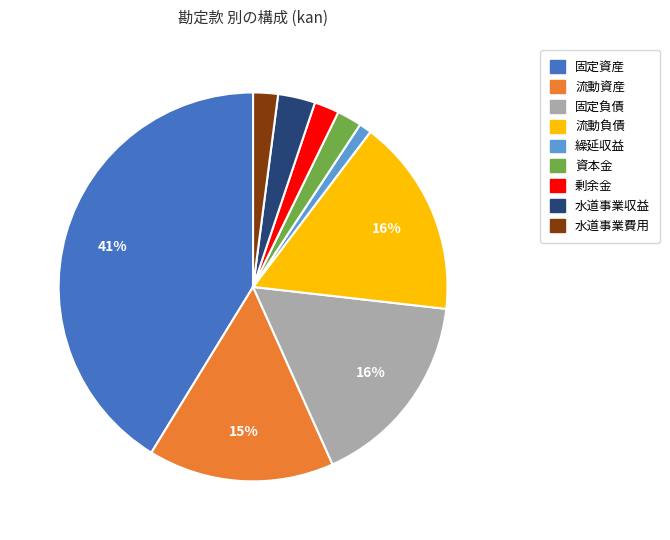

How many slices are in this pie chart?

9